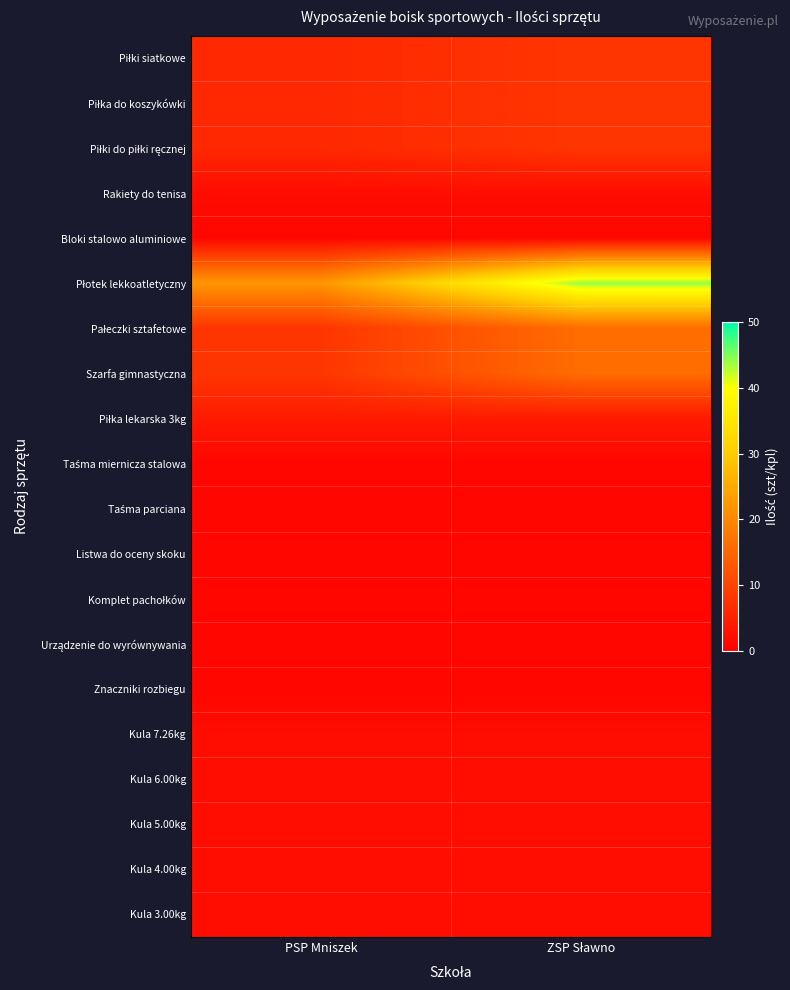

Between PSP Mniszek and ZSP Sławno, which series saw the biggest shift?

Płotek lekkoatletyczny